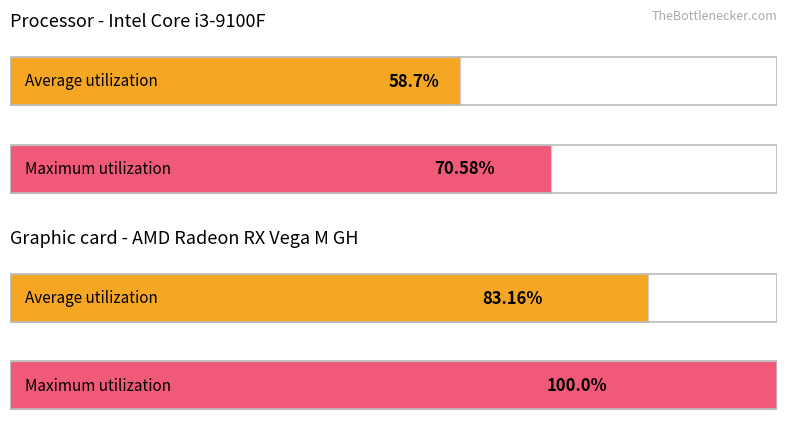

What is the value of the Maximum utilization bar at the 2nd from the left?

100.0